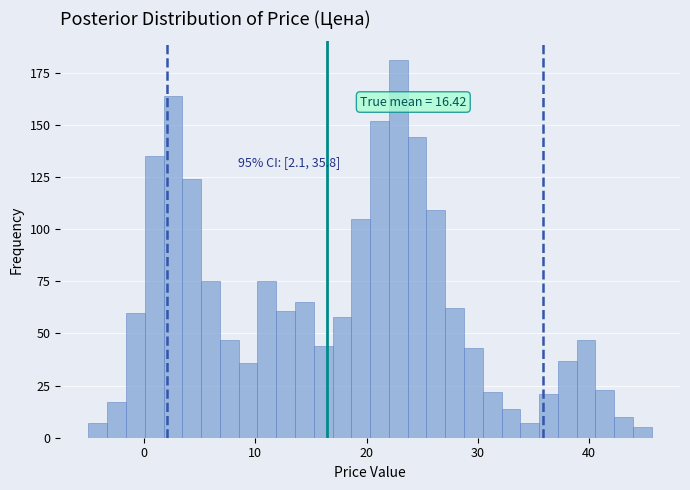

Around what value on the x-axis is the tallest bar? Give the approximate position of its centre, as read against the axis.

23